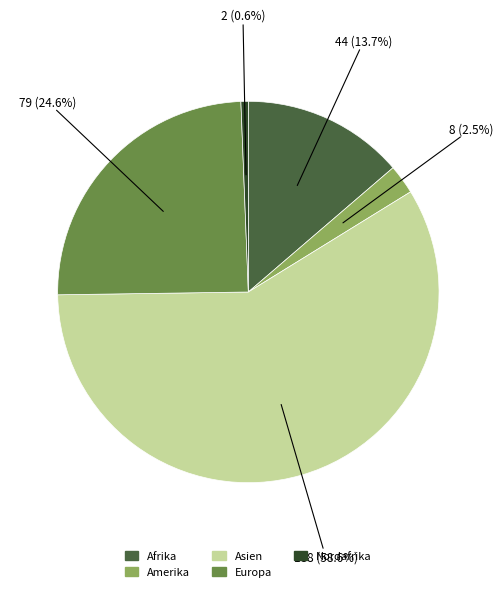

How many segments does this pie chart have?

5